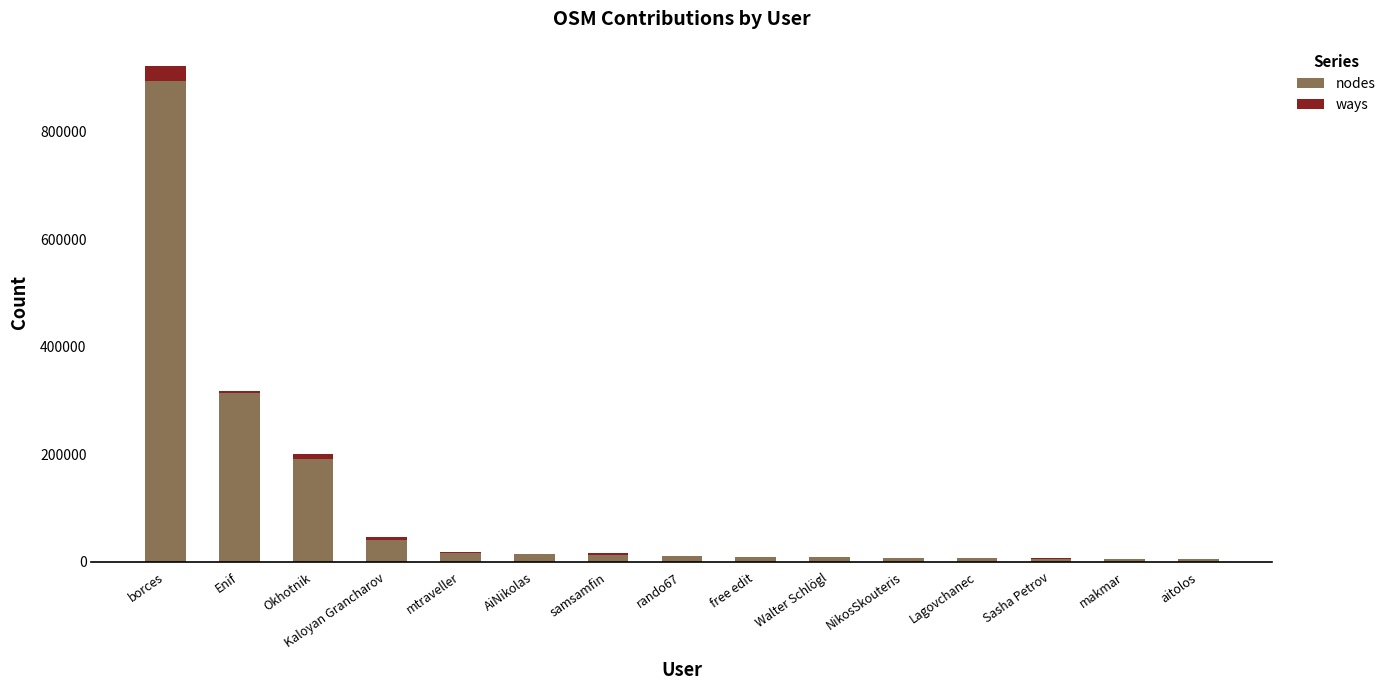

How many series are shown in this chart?

2